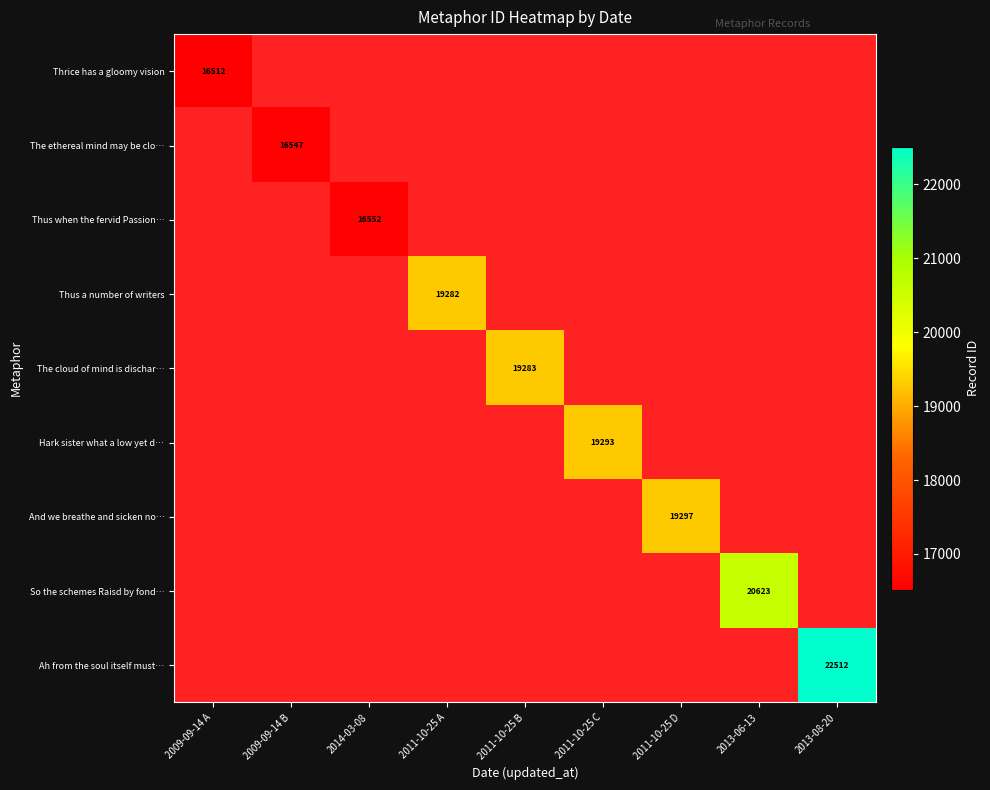

Rank the series at 2011-10-25 B from lowest to highest value.

Thrice has a gloomy vision, The ethereal mind may be clo…, Thus when the fervid Passion…, Thus a number of writers, Hark sister what a low yet d…, And we breathe and sicken no…, So the schemes Raisd by fond…, Ah from the soul itself must…, The cloud of mind is dischar…